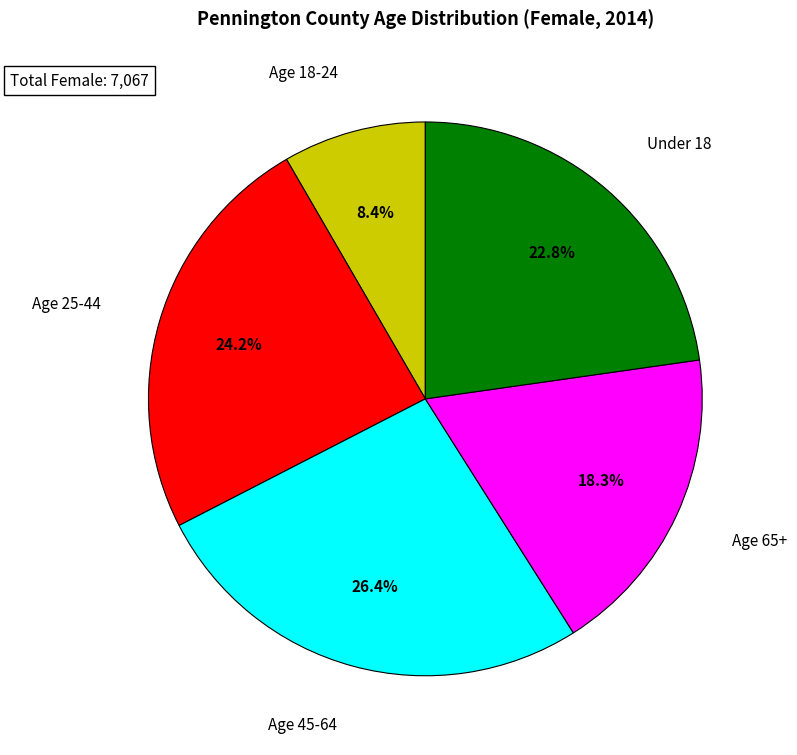

To the nearest percent, what is the difference between the Under 18 and Age 45-64 slice percentages?

4%